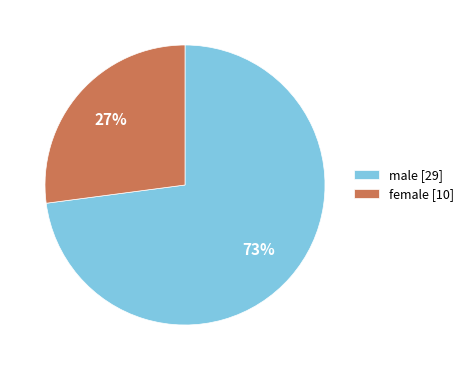

Count the number of slices in the pie.

2